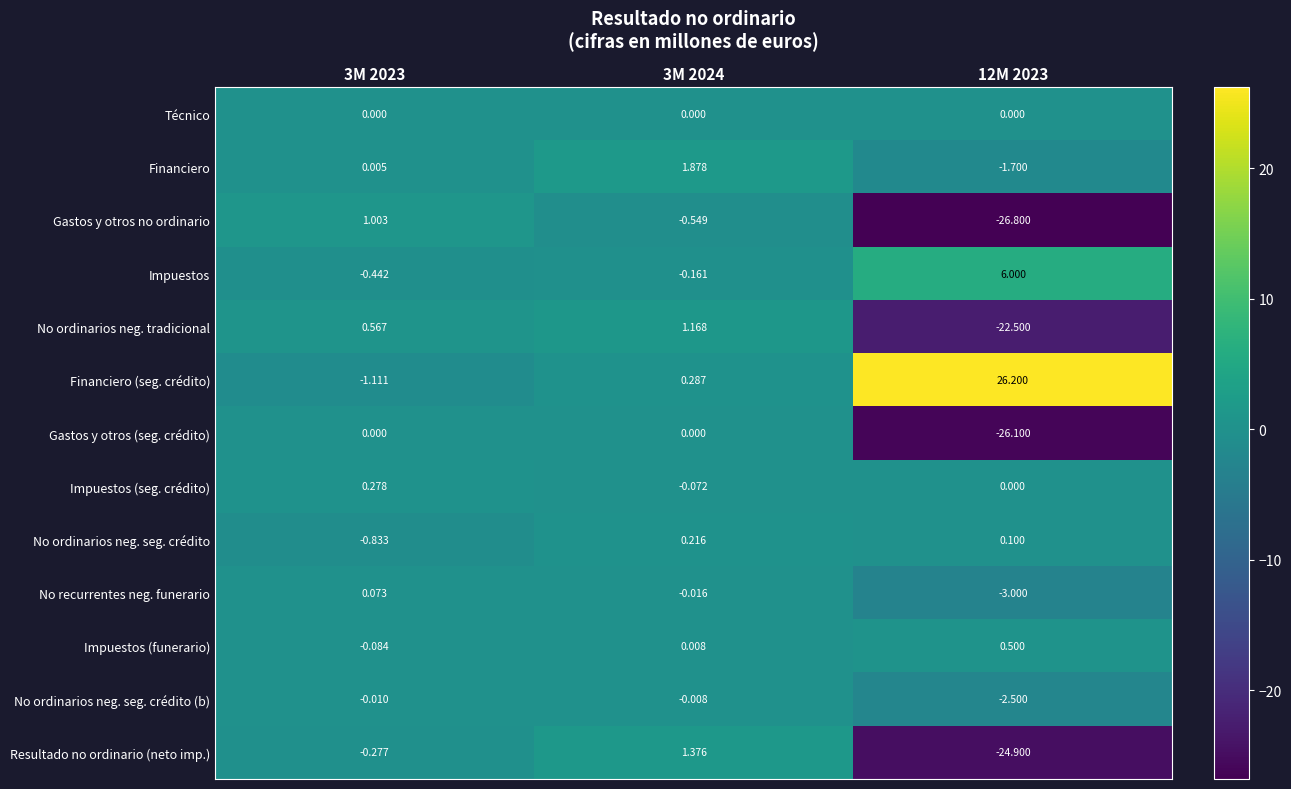

Which series has the largest total across all categories?

Financiero (seg. crédito)